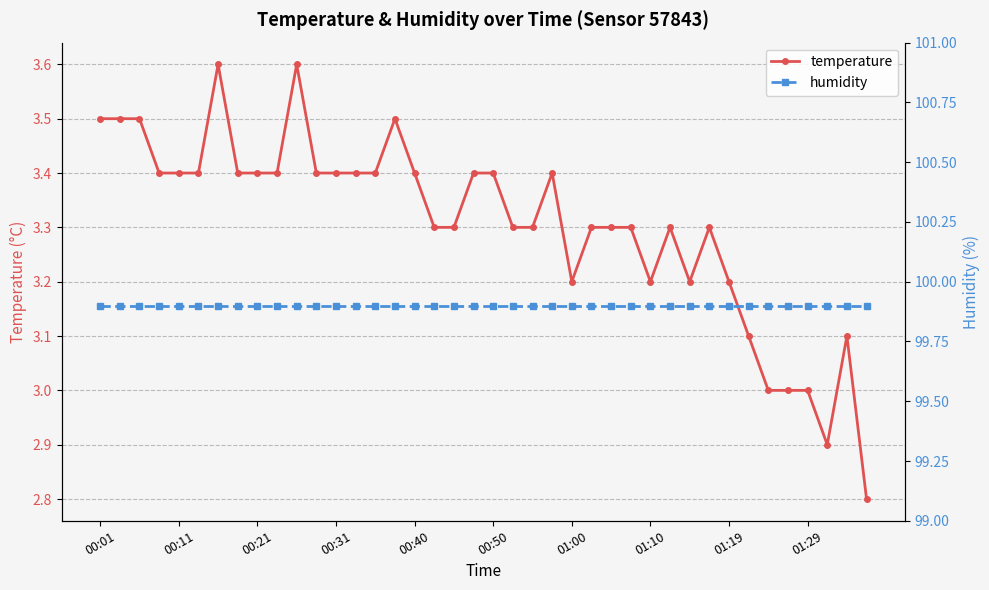

At how many categories does at least one series exceed 24?

40